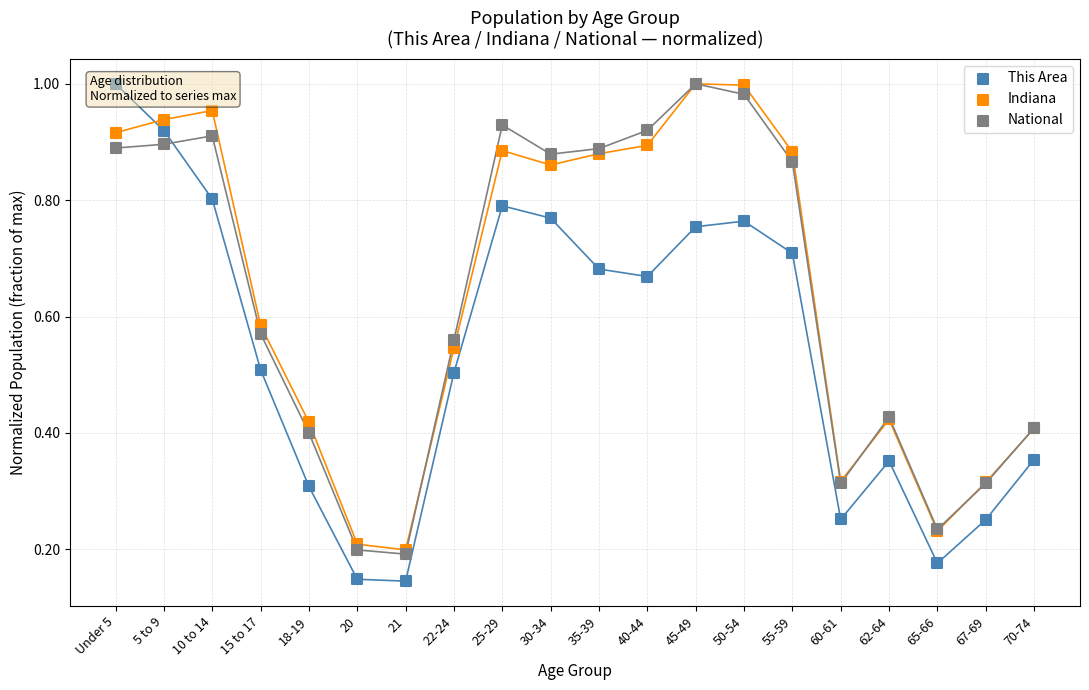

What are all the series names shown in the legend?

This Area, Indiana, National